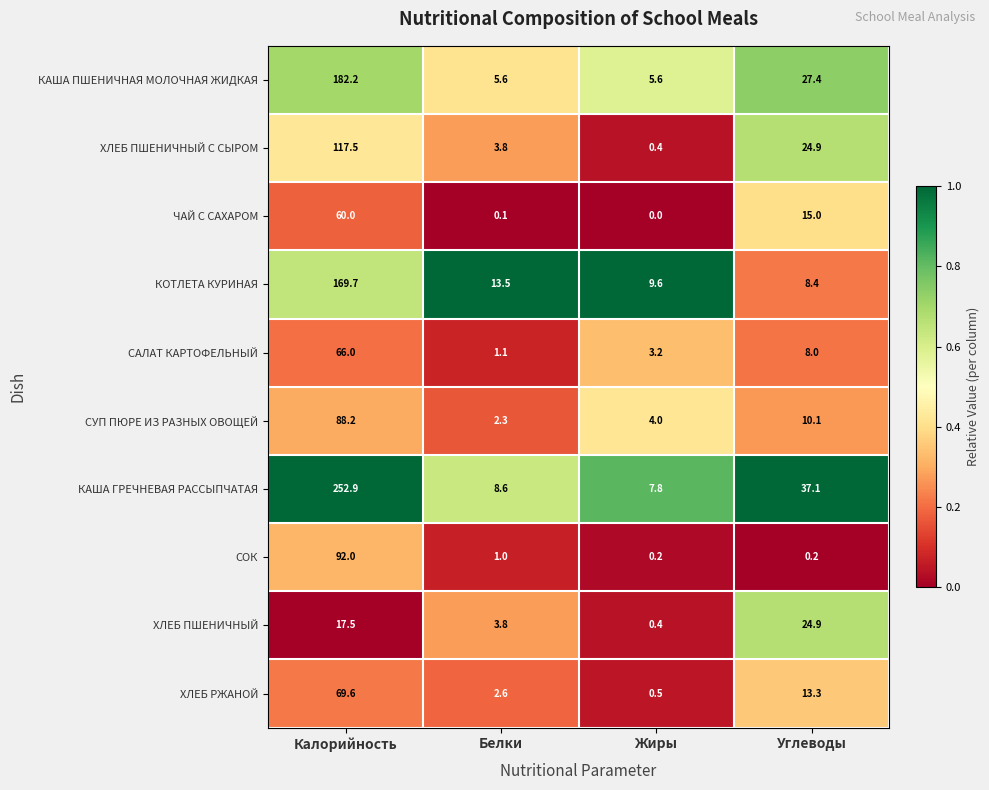

What is the highest value of the ХЛЕБ ПШЕНИЧНЫЙ series?

24.9